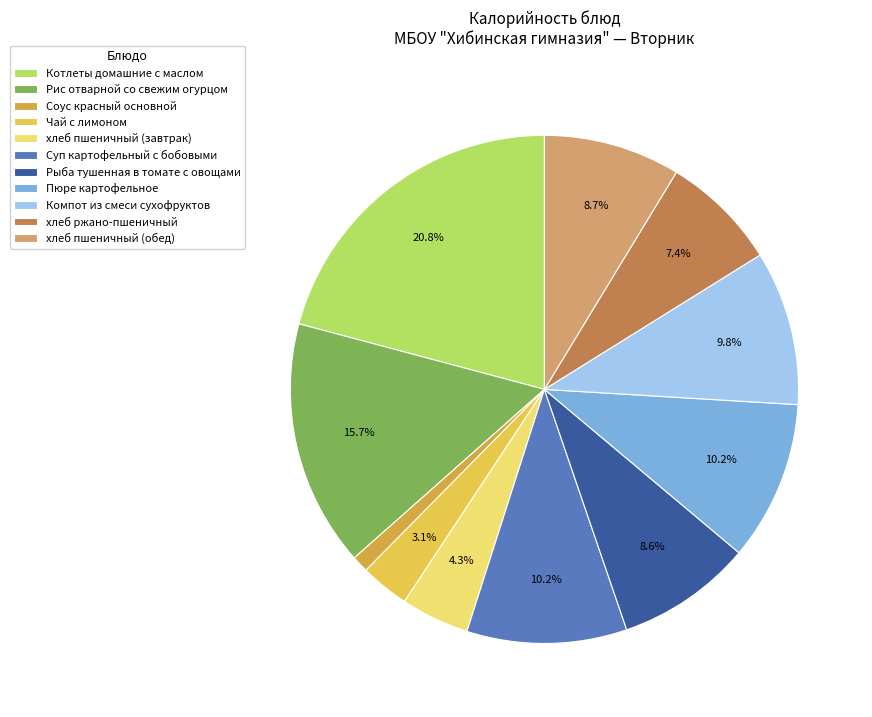

To the nearest percent, what is the combined percentage of Котлеты домашние с маслом and Суп картофельный с бобовыми?

31%